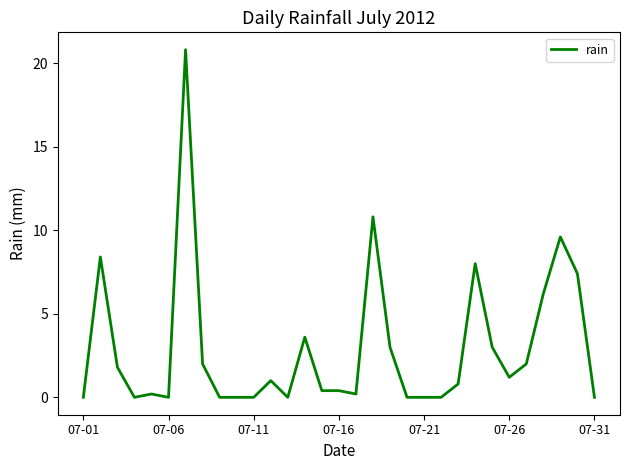

What is the difference between the maximum and minimum values?

20.8